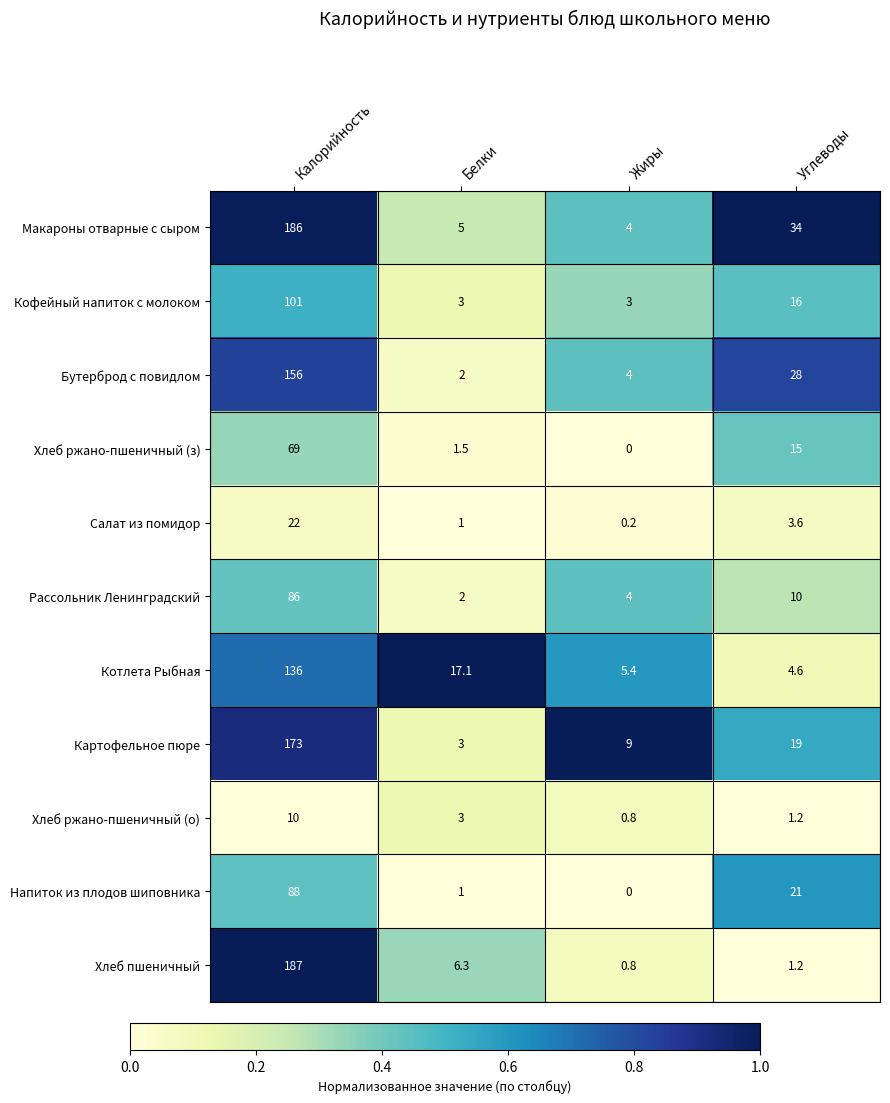

Count the number of categories in the chart.

4